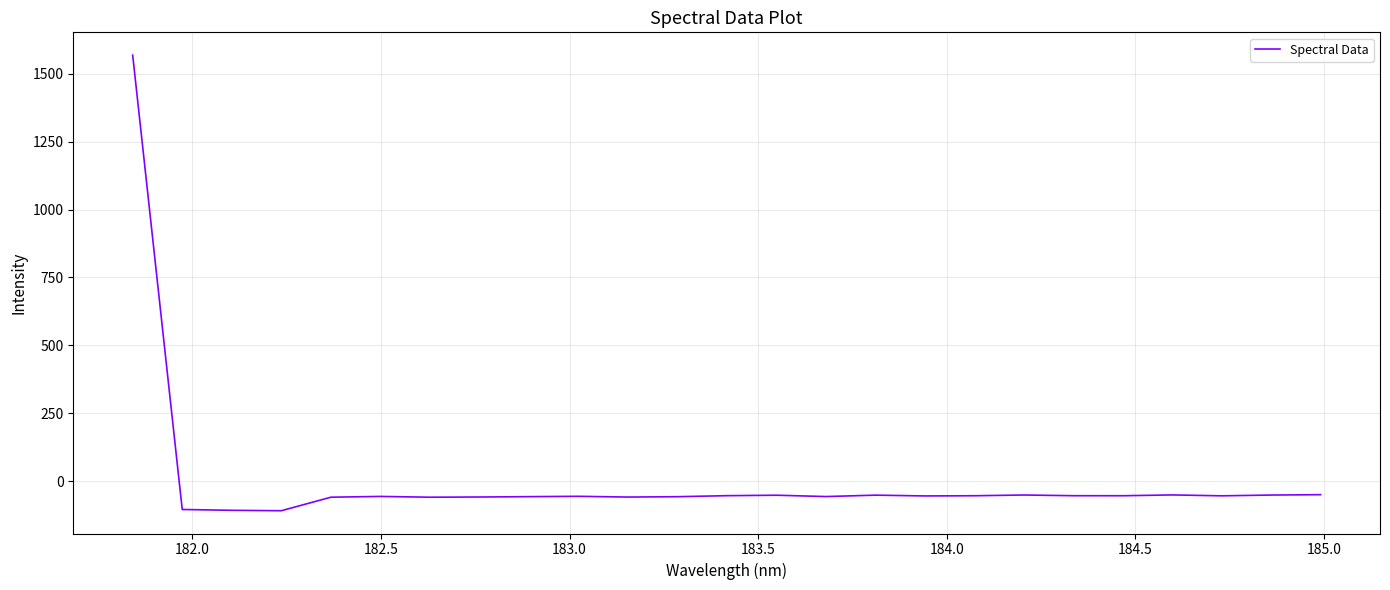

What is the smallest value displayed?

-108.7